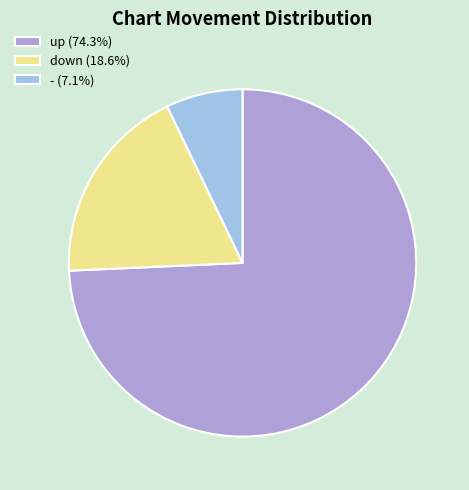

Combined, do up (74.3%) and down (18.6%) account for over 50%?

Yes